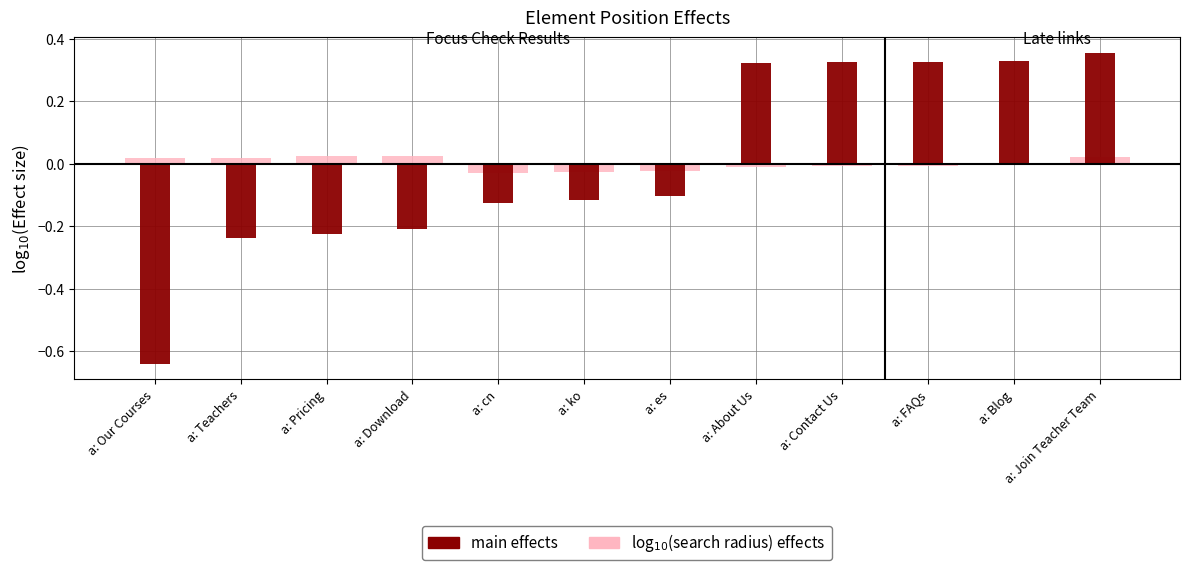

Which has a higher value, a: Contact Us or a: Our Courses?

a: Our Courses